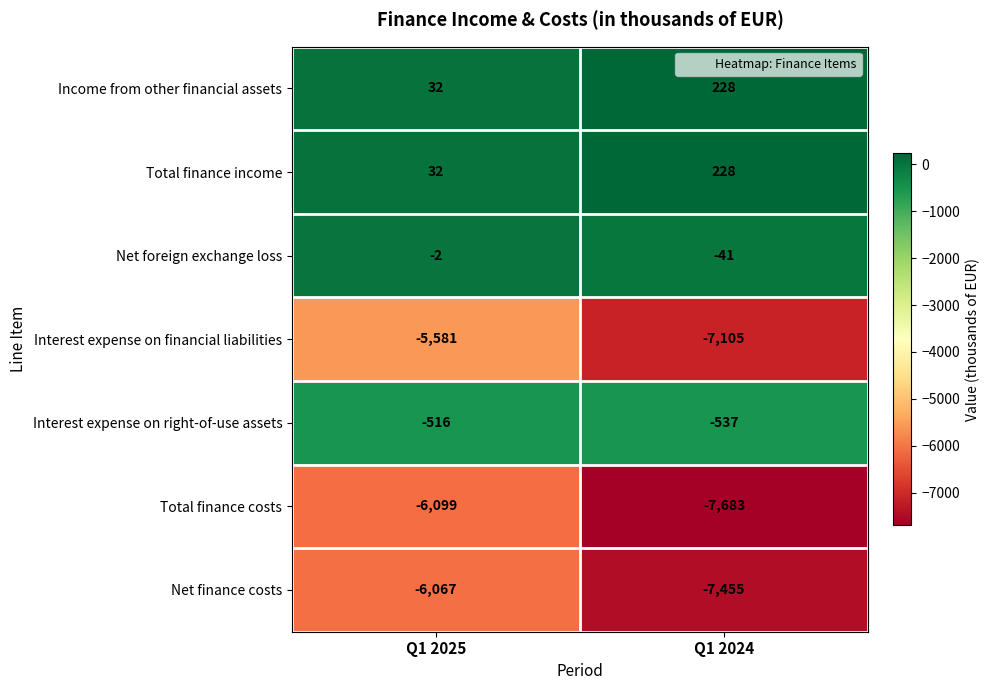

Between Q1 2025 and Q1 2024, which series saw the biggest shift?

Total finance costs